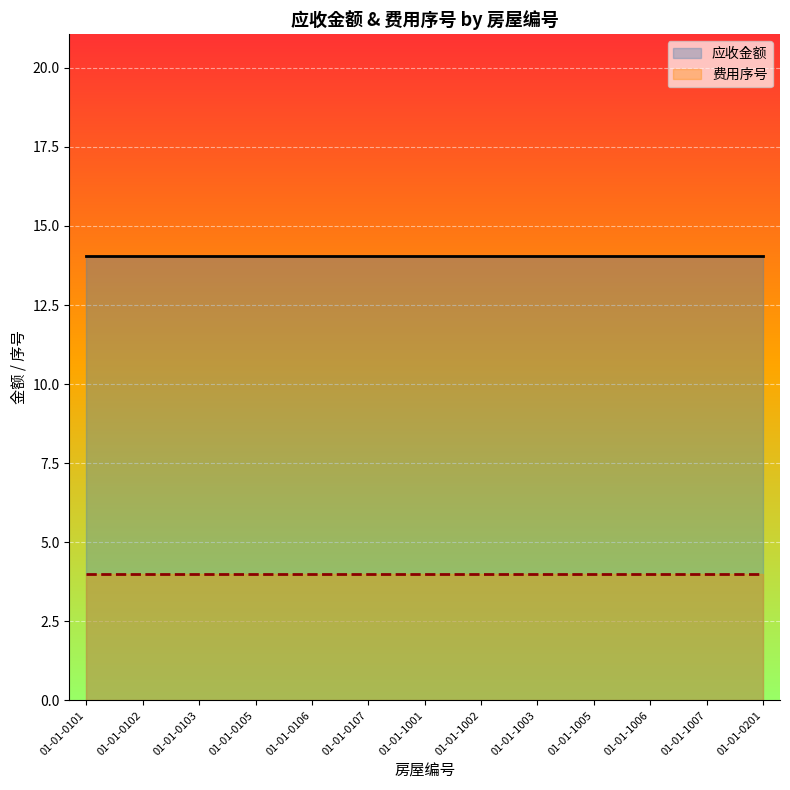

Reading left to right, list all the values displayed in this chart.

应收金额: 01-01-0101=14.0	01-01-0102=14.0	01-01-0103=14.0	01-01-0105=14.0	01-01-0106=14.0	01-01-0107=14.0	01-01-1001=14.0	01-01-1002=14.0	01-01-1003=14.0	01-01-1005=14.0	01-01-1006=14.0	01-01-1007=14.0	01-01-0201=14.0
费用序号: 01-01-0101=4.0	01-01-0102=4.0	01-01-0103=4.0	01-01-0105=4.0	01-01-0106=4.0	01-01-0107=4.0	01-01-1001=4.0	01-01-1002=4.0	01-01-1003=4.0	01-01-1005=4.0	01-01-1006=4.0	01-01-1007=4.0	01-01-0201=4.0